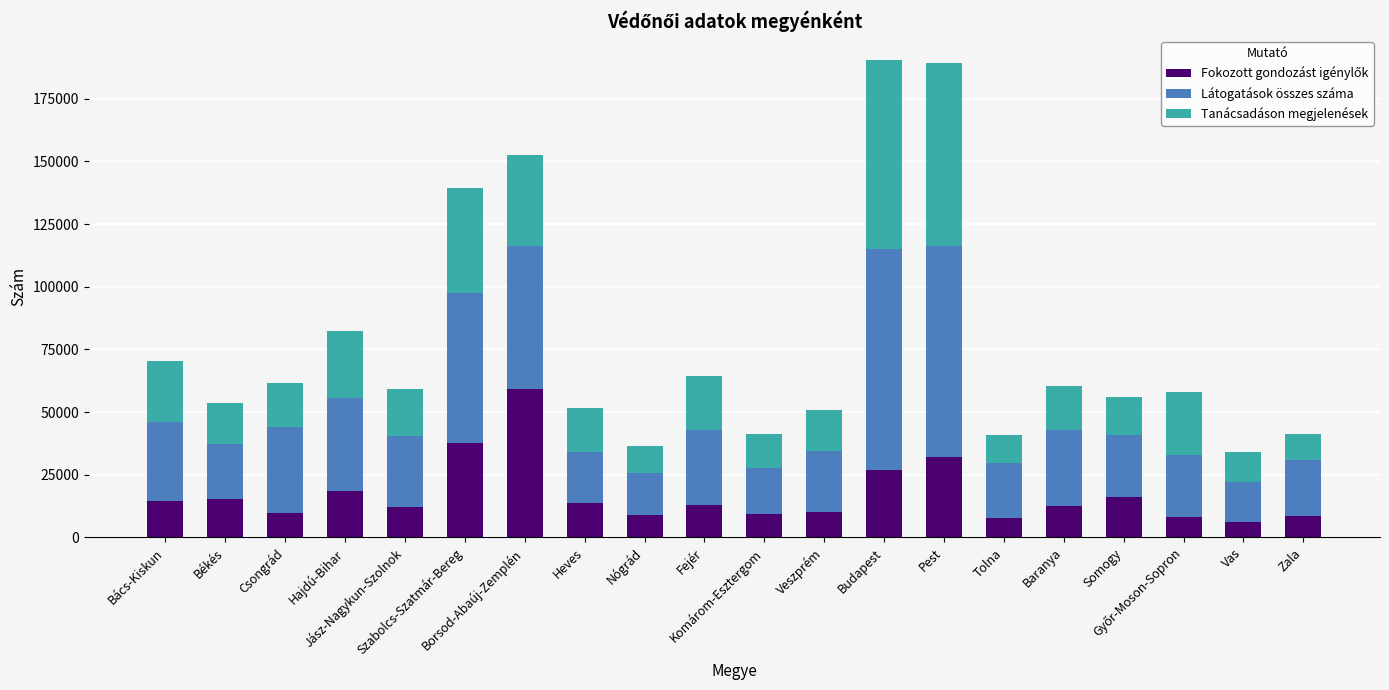

True or false: Látogatások összes száma has a value of 5475 at Vas.

False